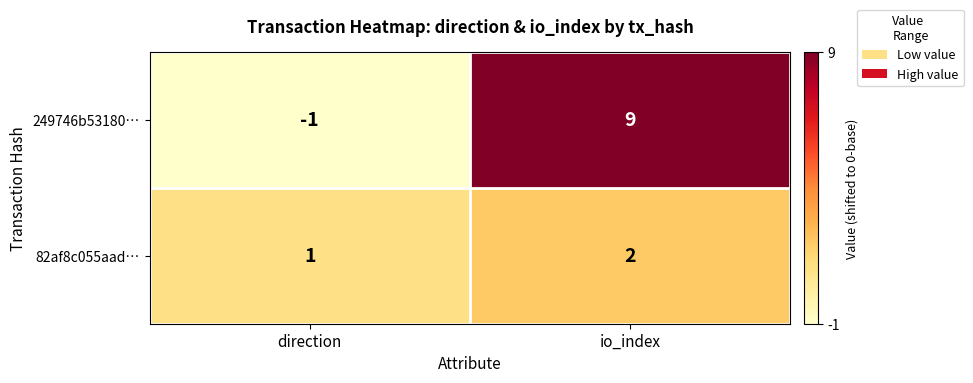

At which category is the sum across all series the highest?

io_index